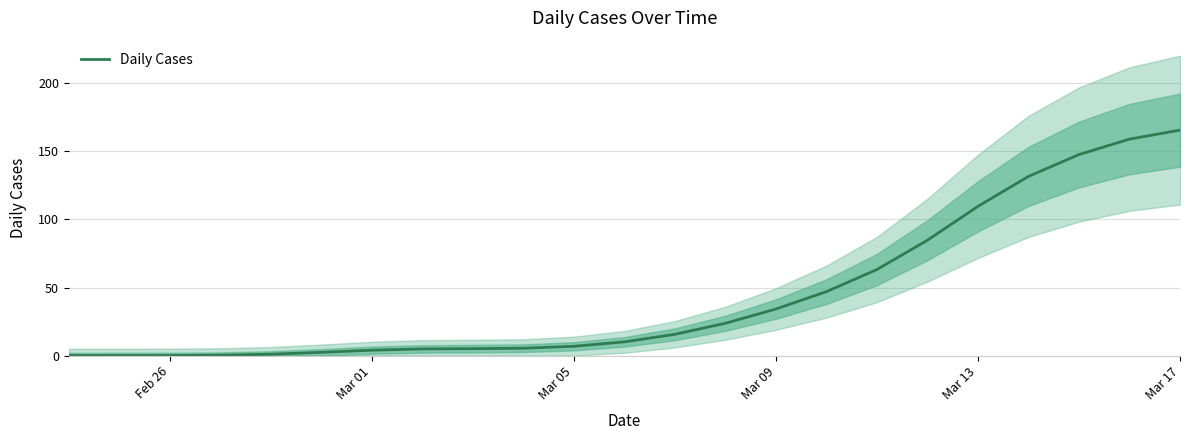

True or false: the data has more than 0 interior local peaks.

False